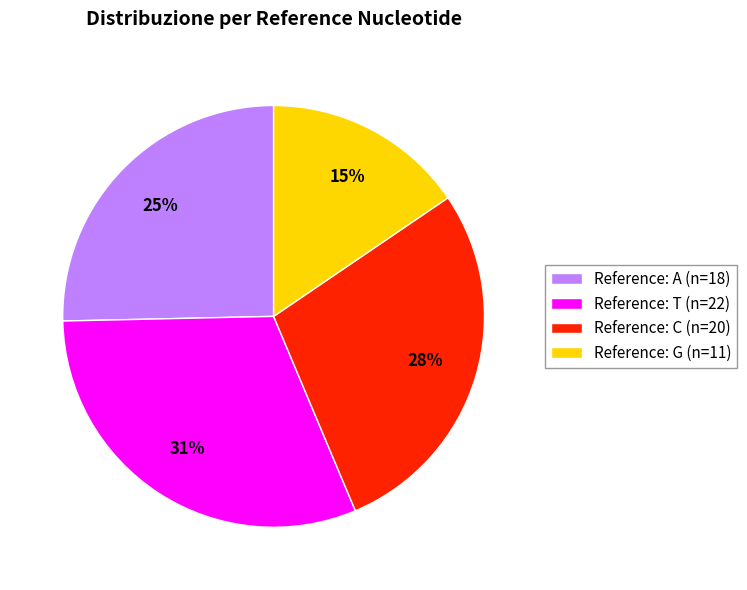

How many segments does this pie chart have?

4